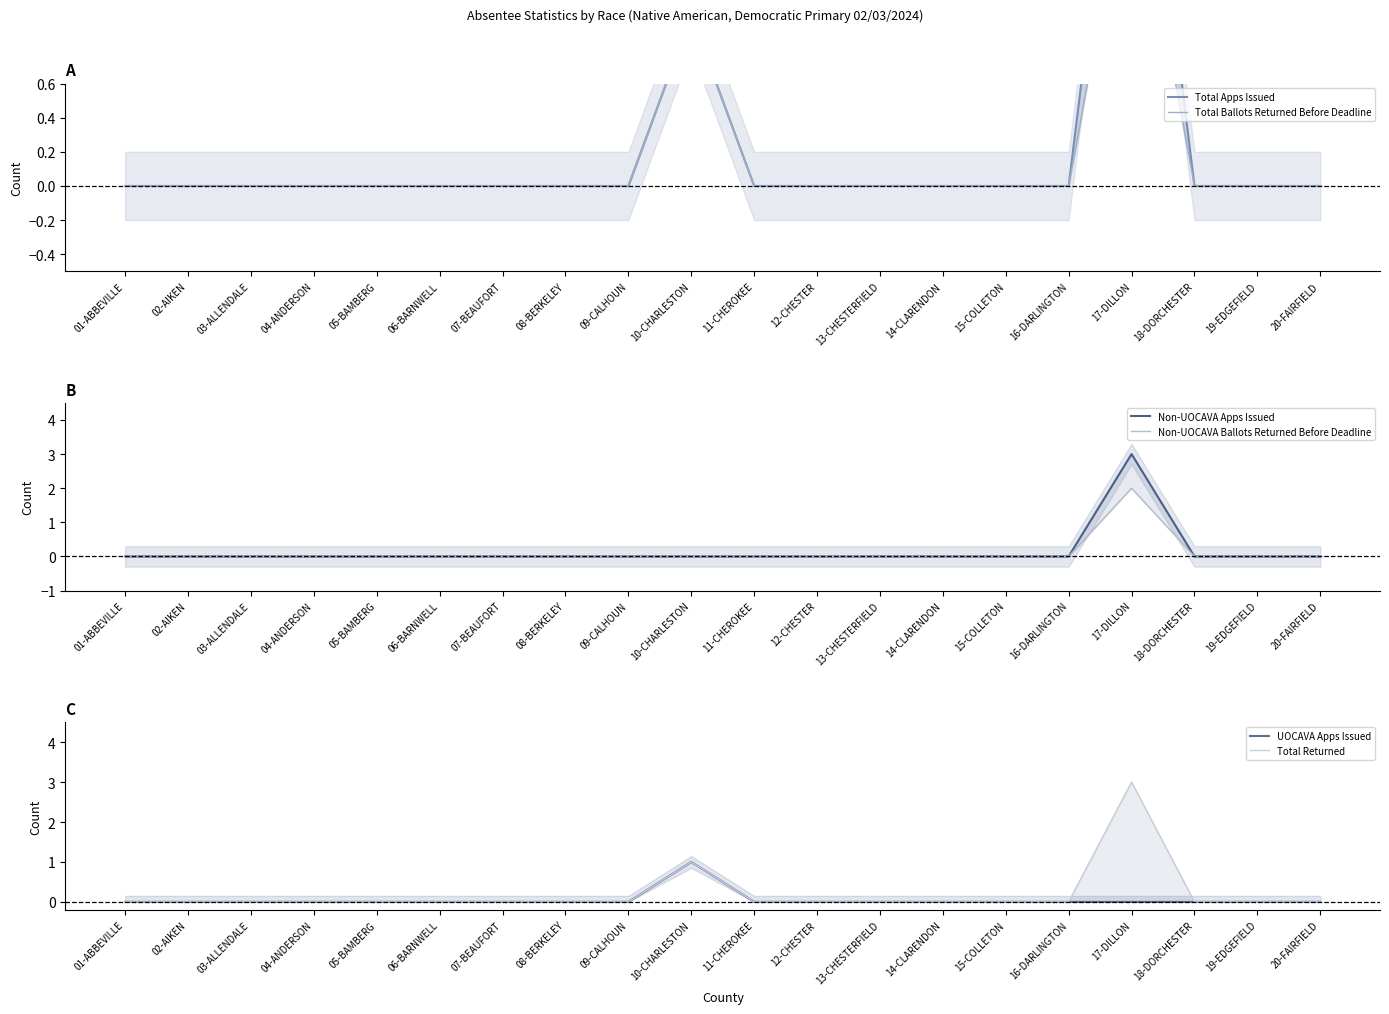

True or false: Non-UOCAVA Ballots Returned Before Deadline and Total Apps Issued cross at least once.

False